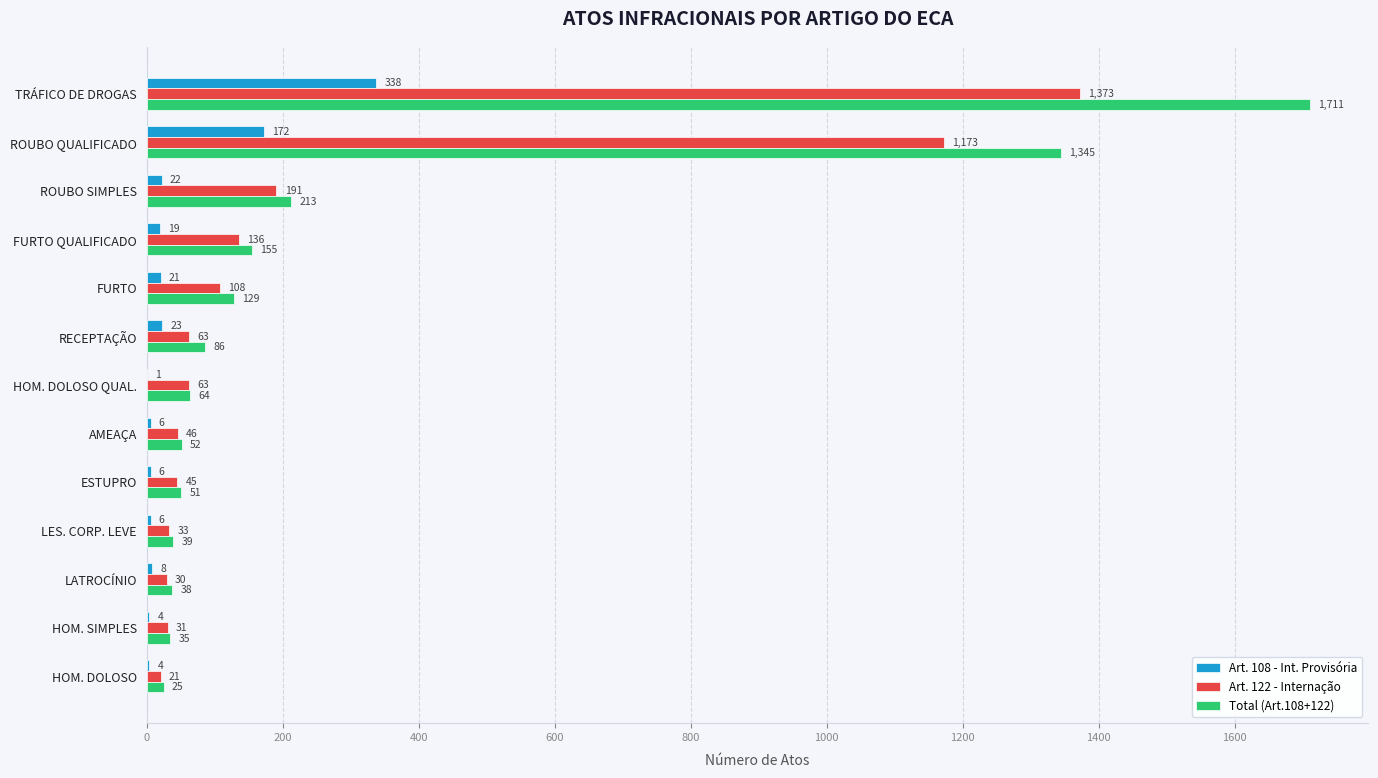

The Art. 122 - Internação series shows 63 at HOM. DOLOSO QUAL.. True or false?

True